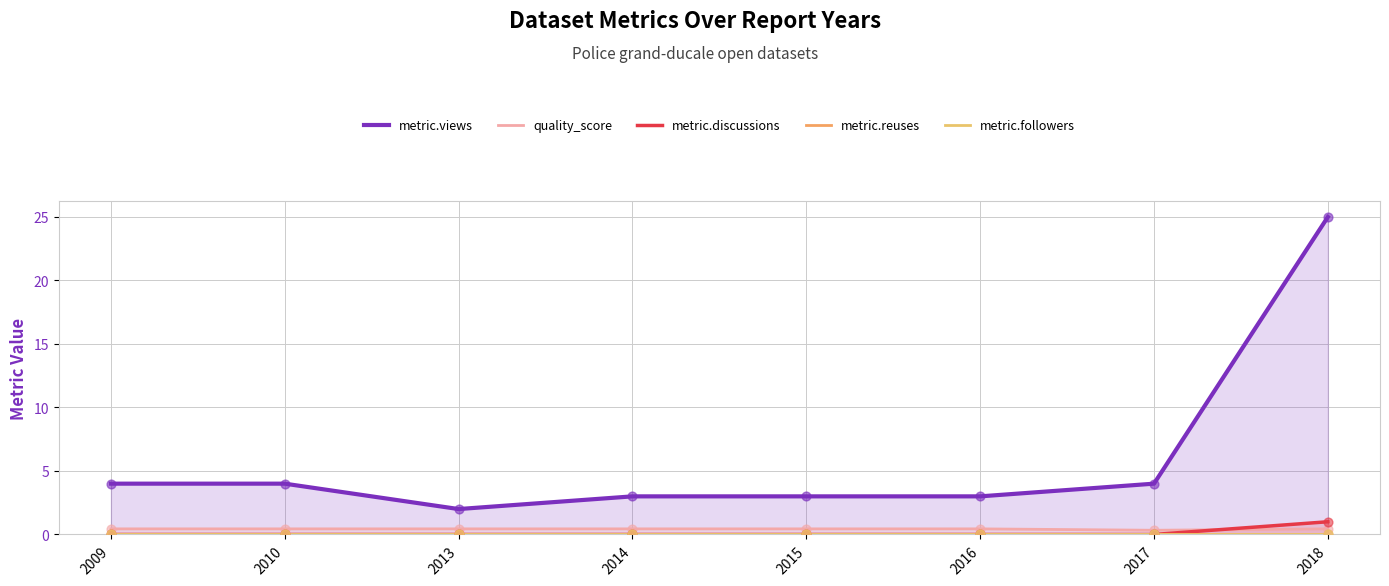

Is the value of quality_score at 2010 greater than the value of metric.views at 2009?

No